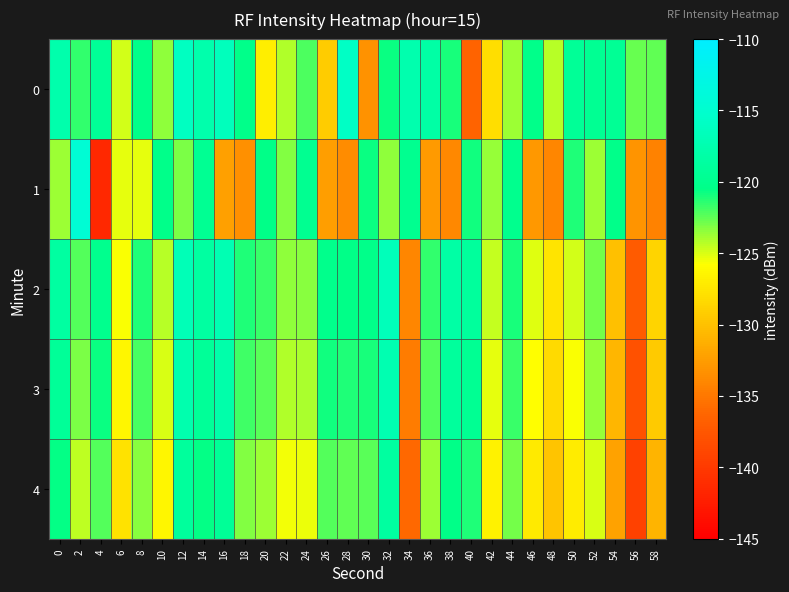

At 40, list the series in order from smallest to largest.

0, 4, 1, 3, 2